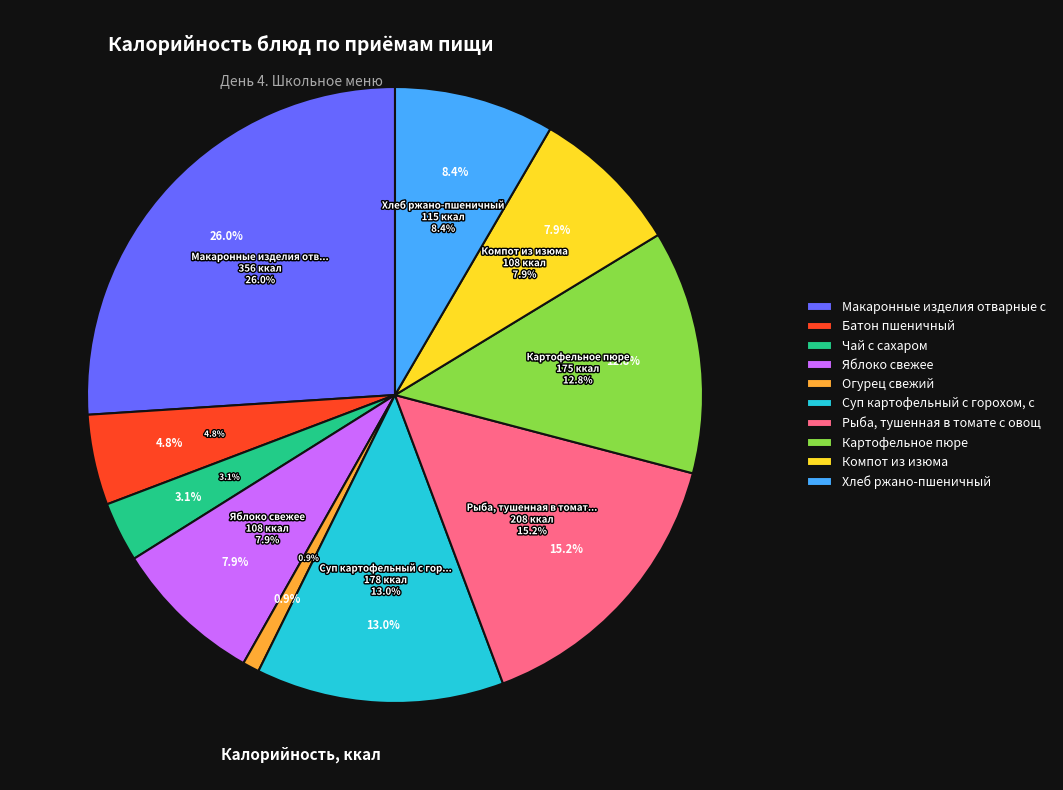

Approximately how many times larger is the value at Огурец свежий compared to Батон пшеничный?

0.2